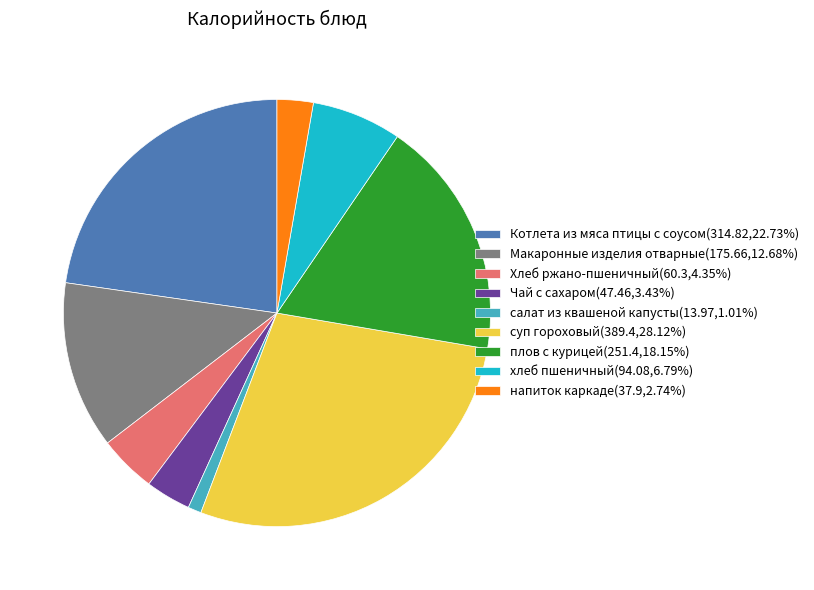

Which category has the smallest portion of the pie?

салат из квашеной капусты